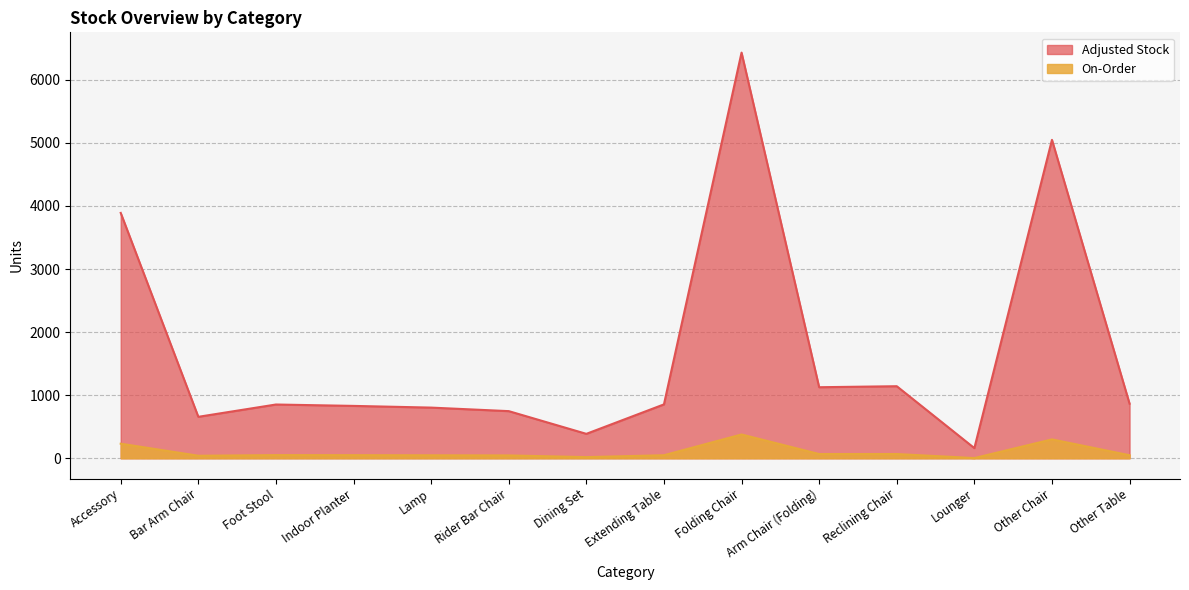

List the labels in order of Adjusted Stock value, smallest first.

Lounger, Dining Set, Bar Arm Chair, Rider Bar Chair, Lamp, Indoor Planter, Foot Stool, Extending Table, Other Table, Arm Chair (Folding), Reclining Chair, Accessory, Other Chair, Folding Chair